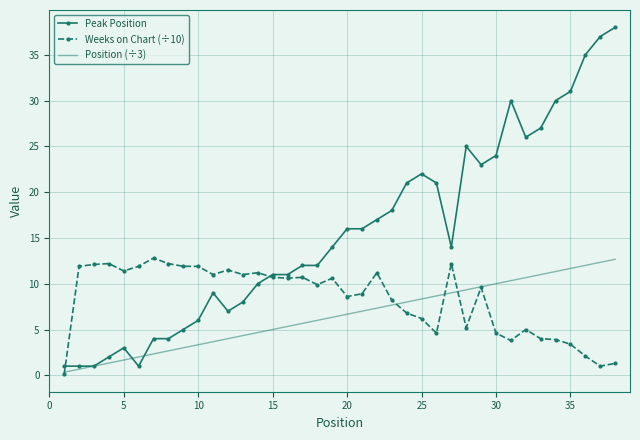

What is the highest value of the Weeks on Chart (÷10) series?

12.8